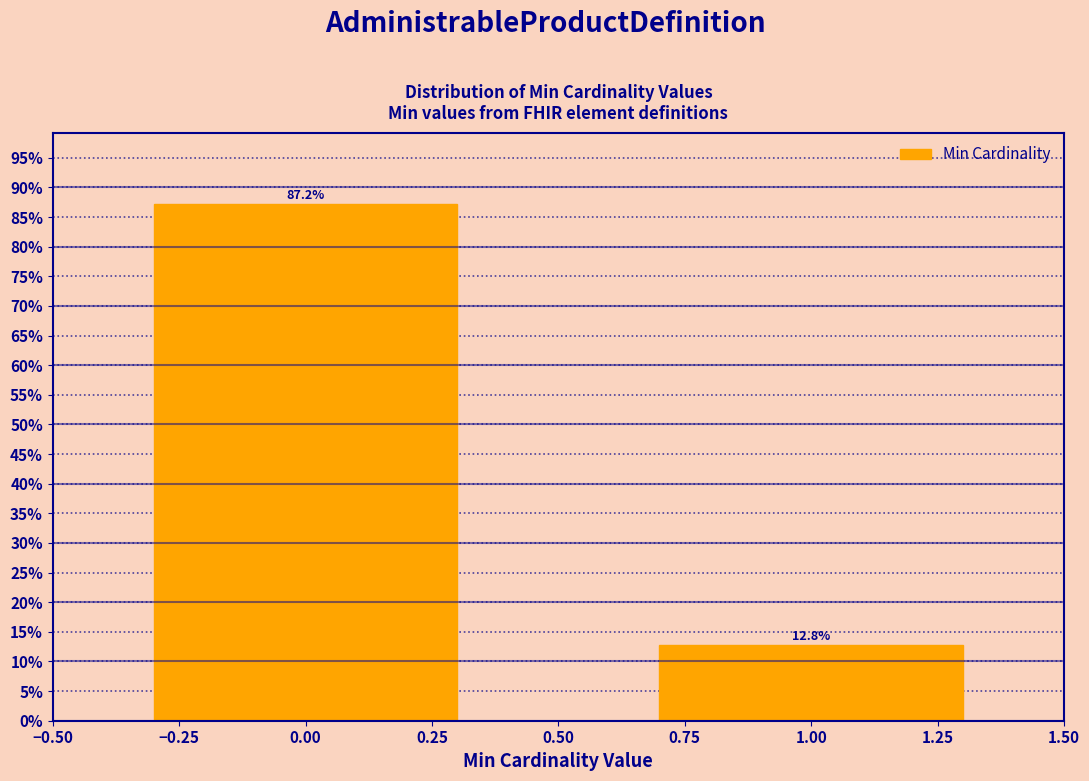

Reading left to right, extract all data points from this chart.

0.00=87.2	1.00=12.8